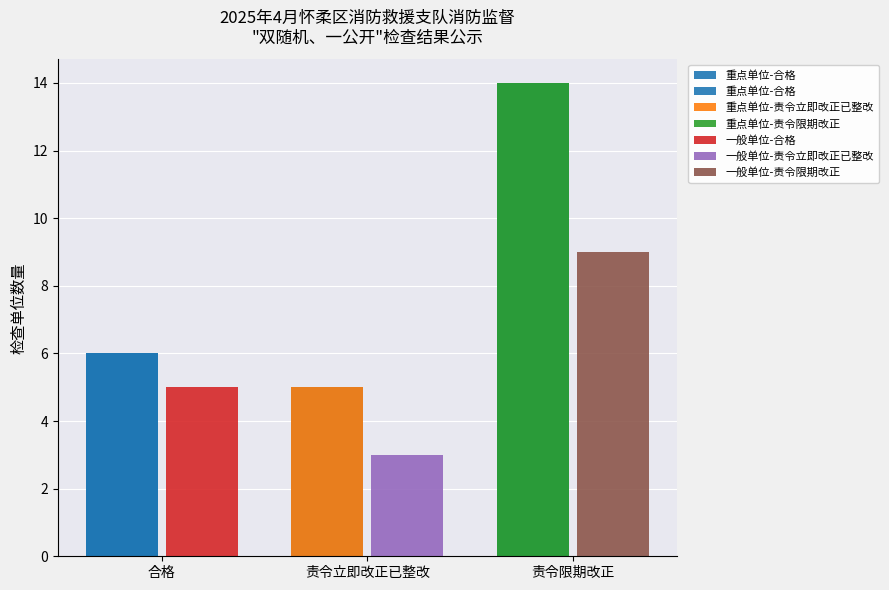

Is it true that the value at 责令限期改正 is 14?

True